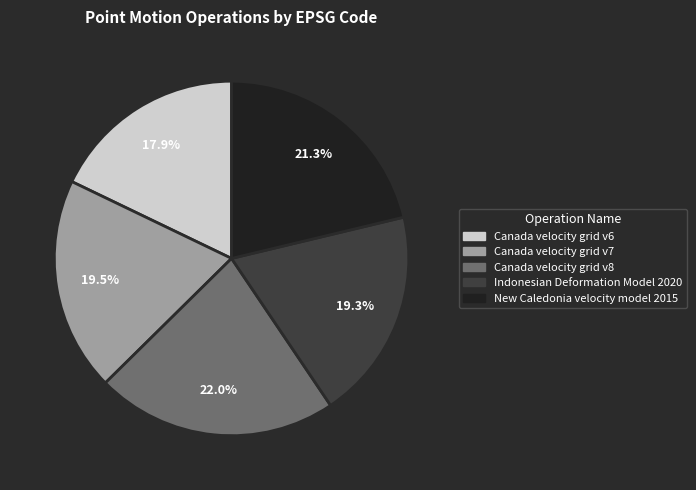

Which has a higher value, New Caledonia velocity model 2015 or Canada velocity grid v7?

New Caledonia velocity model 2015